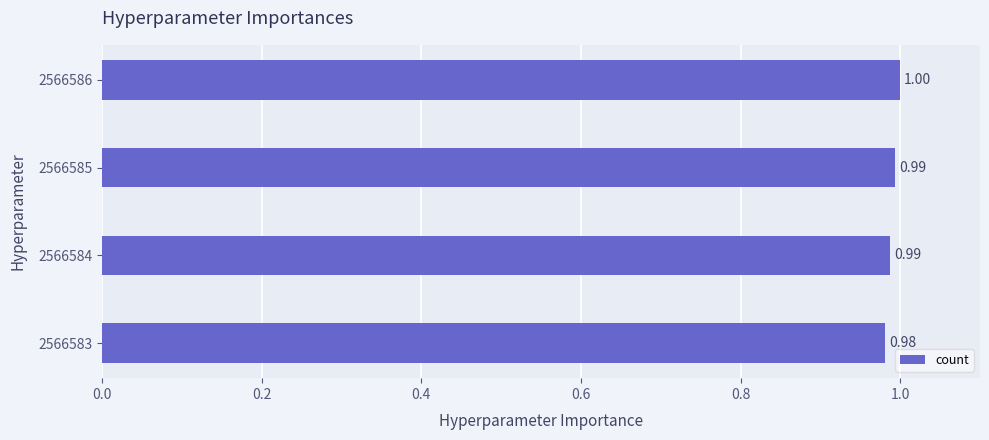

Approximately how many times larger is the value at 2566584 compared to 2566586?

1.0